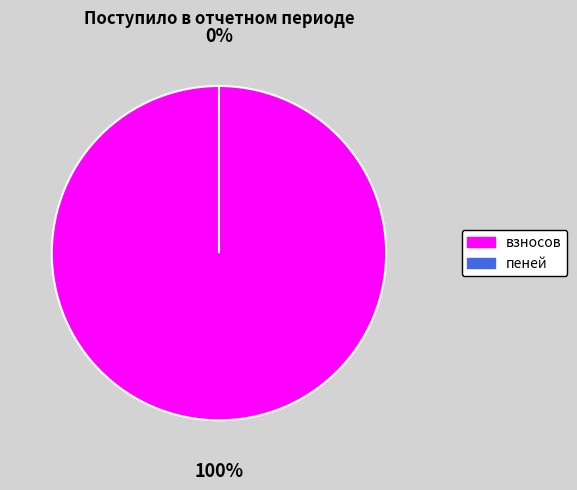

Which category has the biggest portion of the pie?

взносов